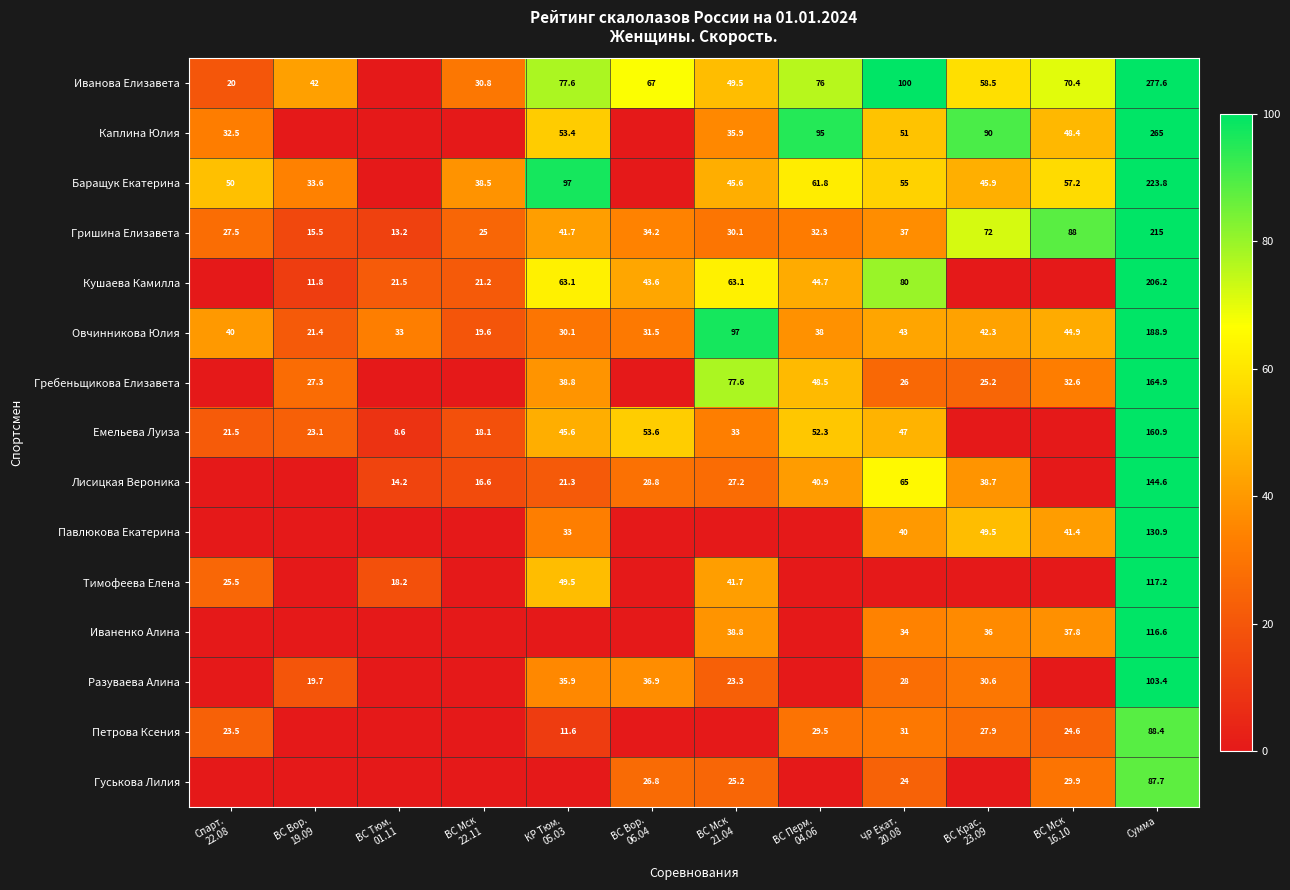

What is the average value of the Овчинникова Юлия series?

52.5